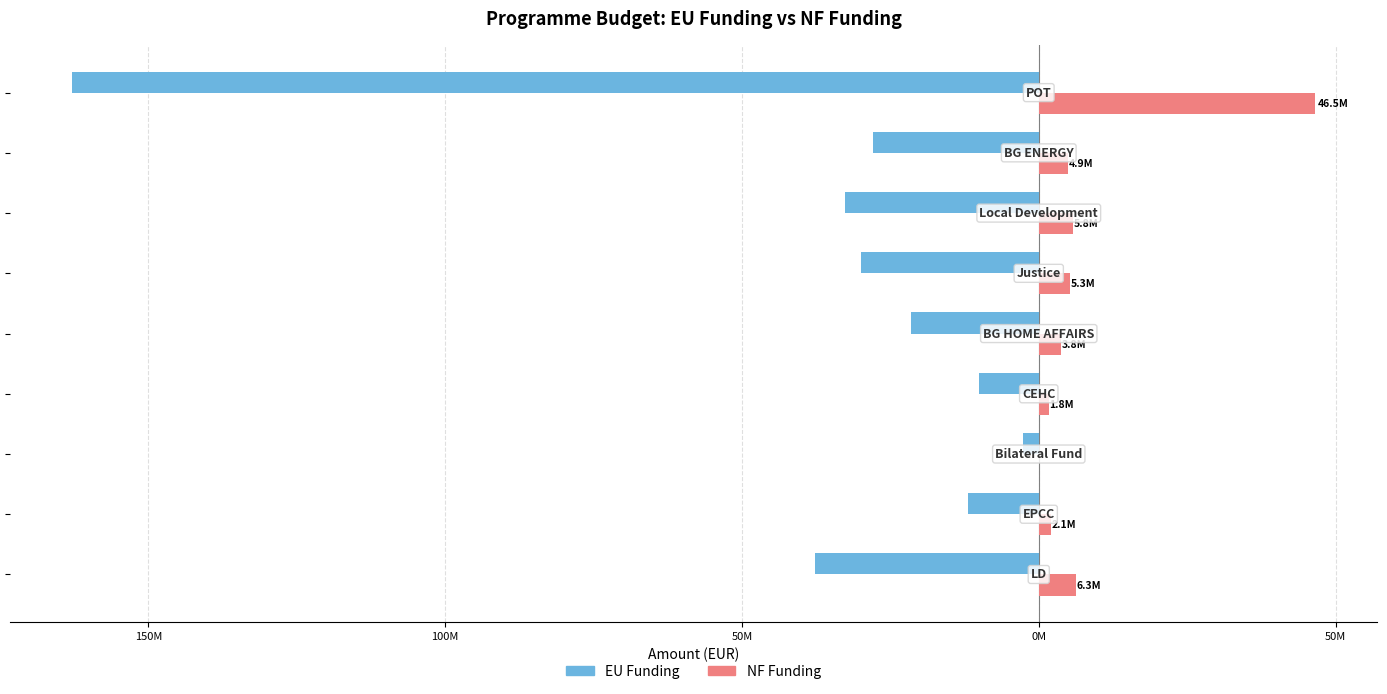

What is the smallest value displayed?

-162855769.7